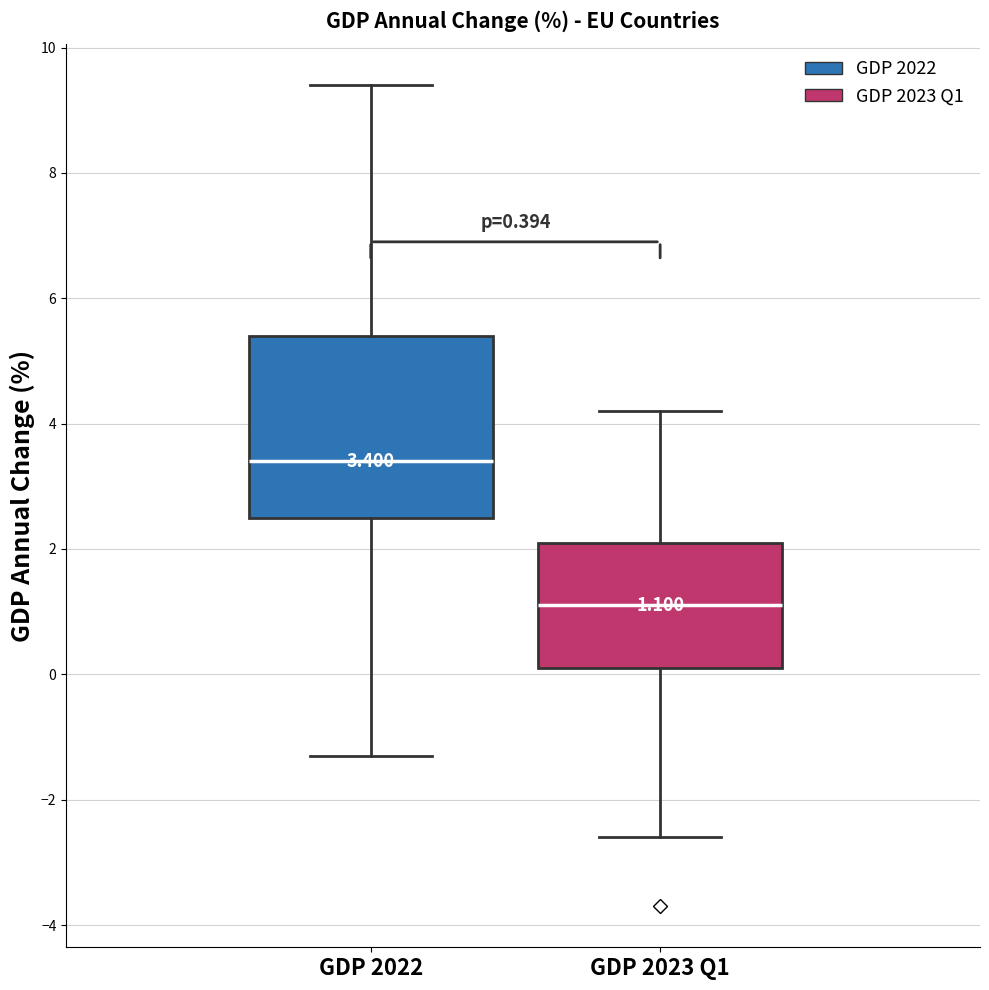

Which box's median line is the lowest?

GDP 2023 Q1